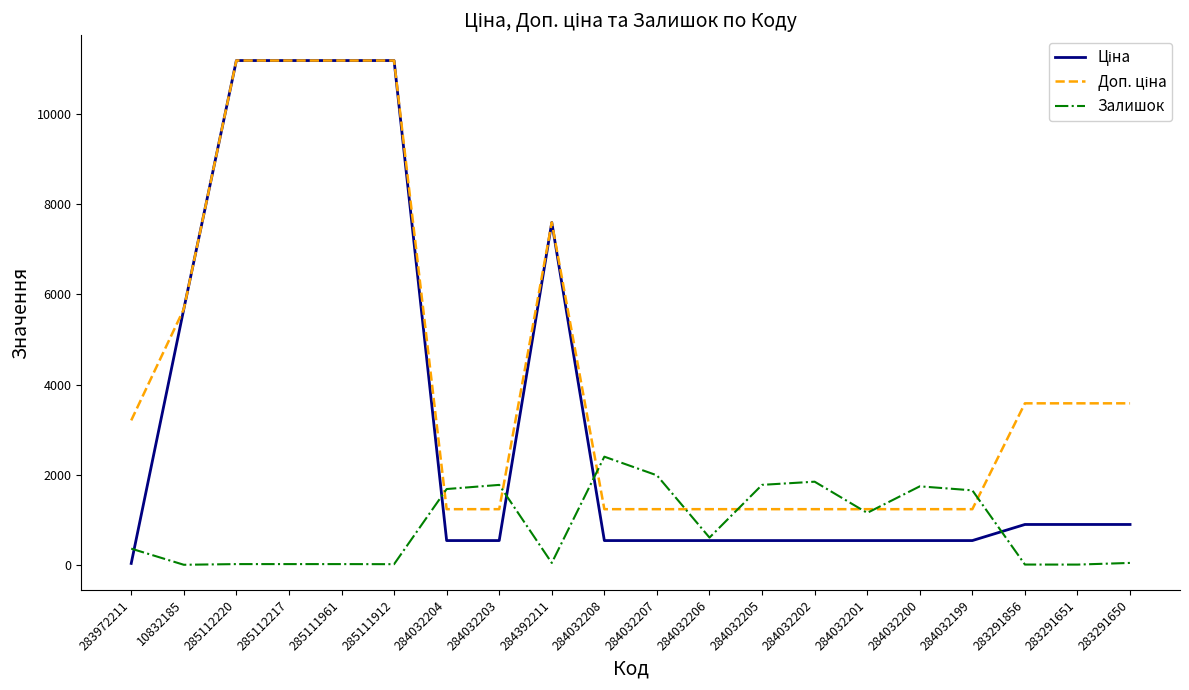

What is the spread (max minus min) of values at 284032205?

1236.0